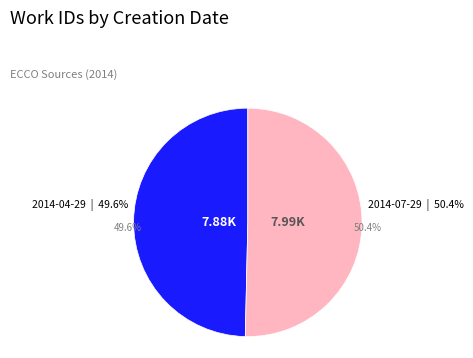

To the nearest percent, what percentage of the pie is 2014-04-29?

50%